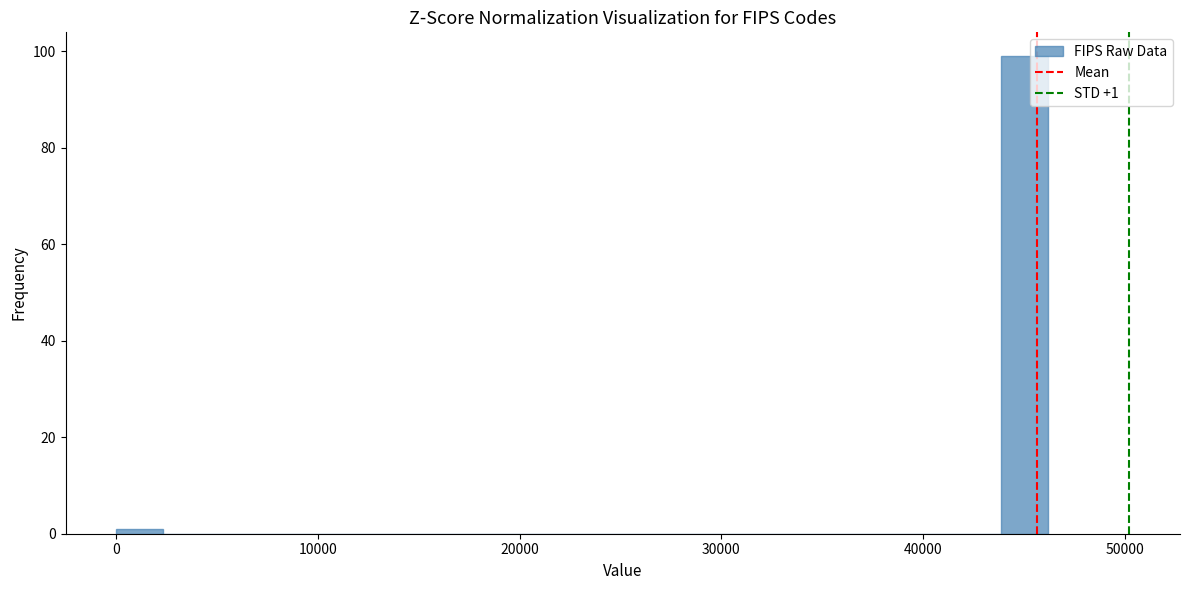

Read against the x-axis, roughly where is the centre of the tallest bar?

45000